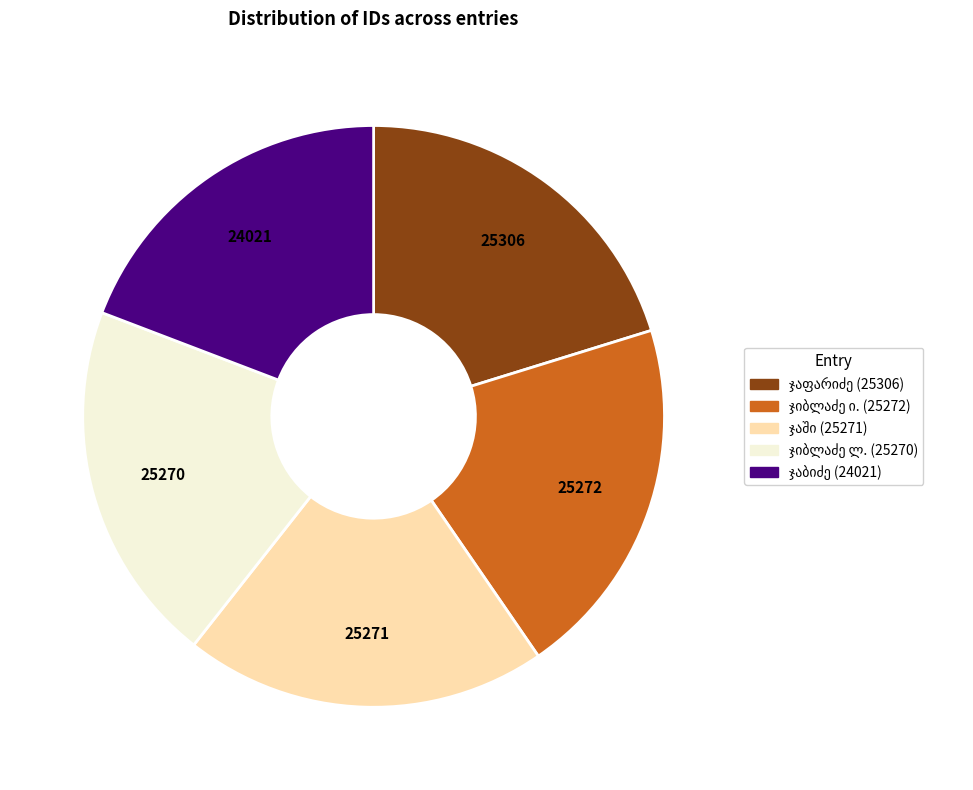

Does any single category account for the majority?

No